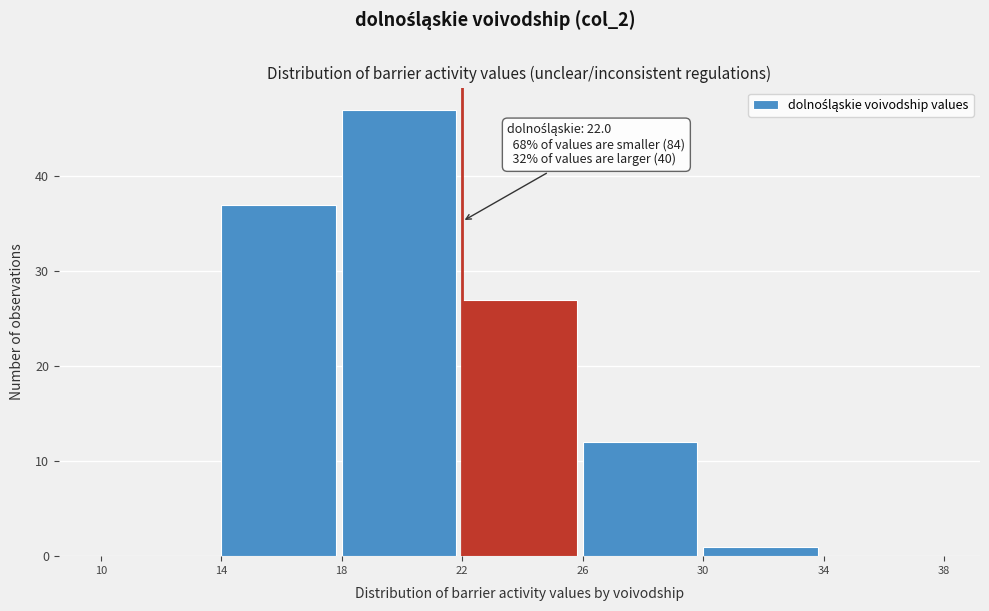

Over which range of the x-axis is the bar tallest?

18 to 22